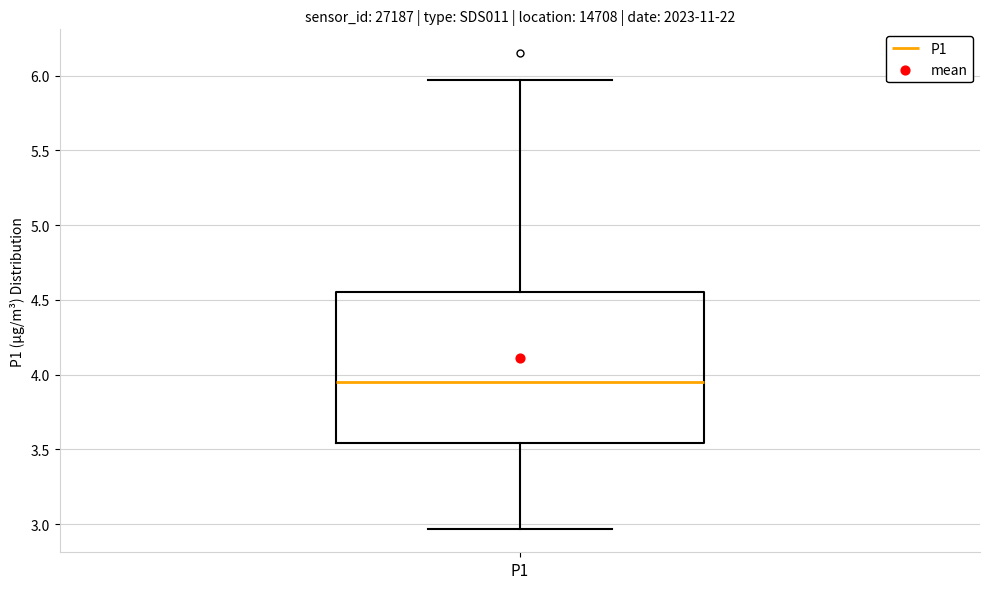

Transcribe this box plot: give where the median line is, the range the box spans, and where the two whiskers end, as read against the y-axis. The values are not printed on the chart, so give them approximately, as read against the axis.

median 3.95, box 3.55 to 4.55, whiskers 2.95 to 5.95